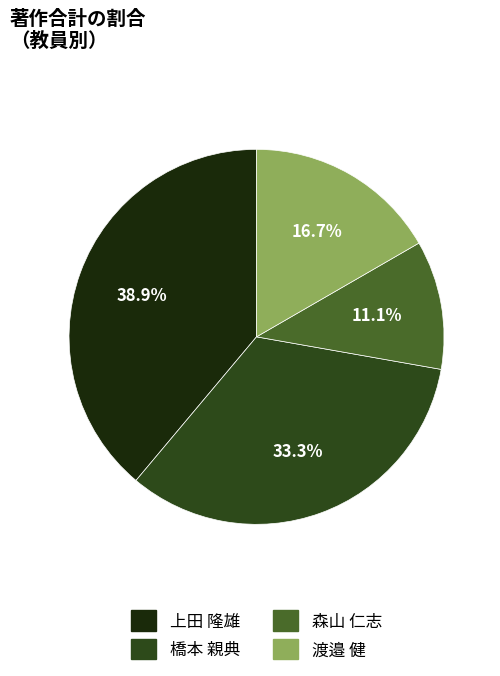

Is there a majority slice in this chart?

No